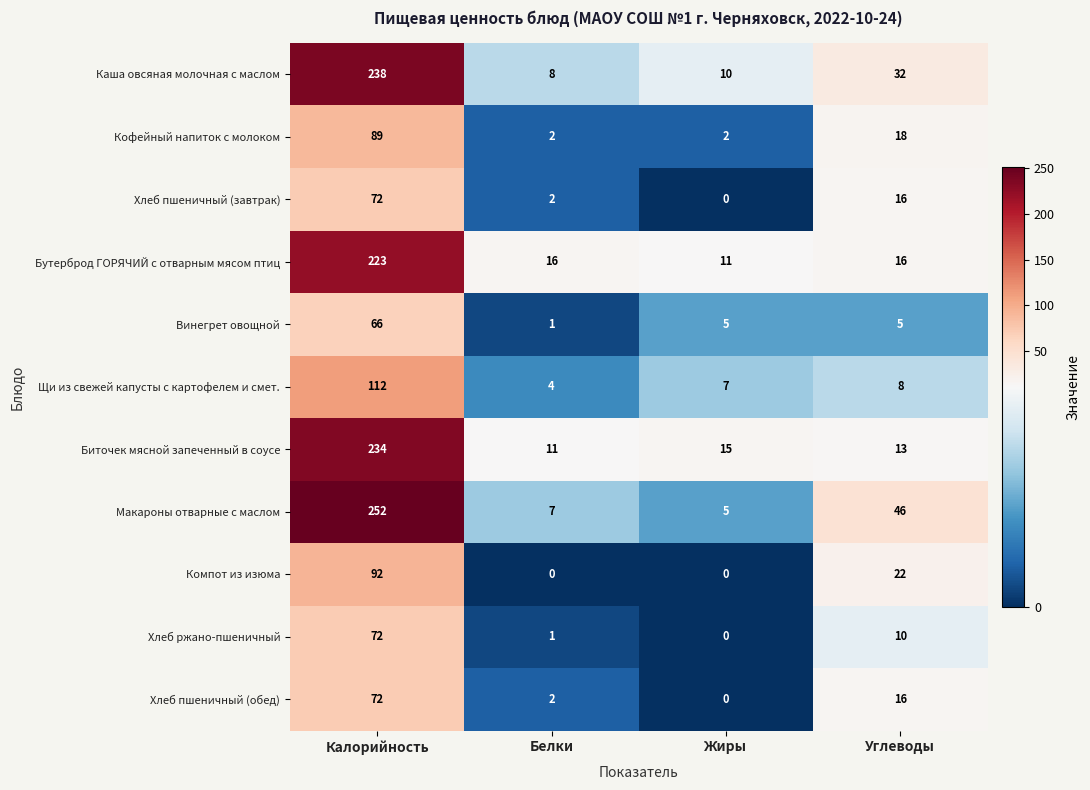

What is the difference between the maximum and second lowest values in the Хлеб пшеничный (обед) series?

70